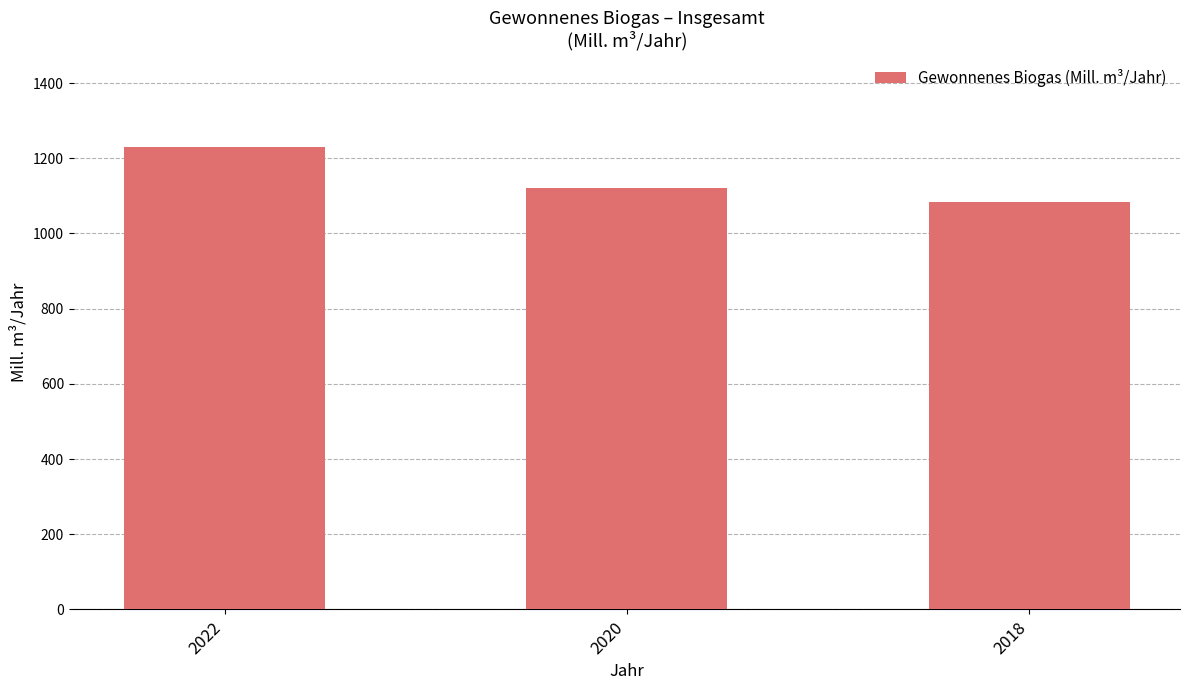

Are the bars grouped side by side (vs. stacked)?

No